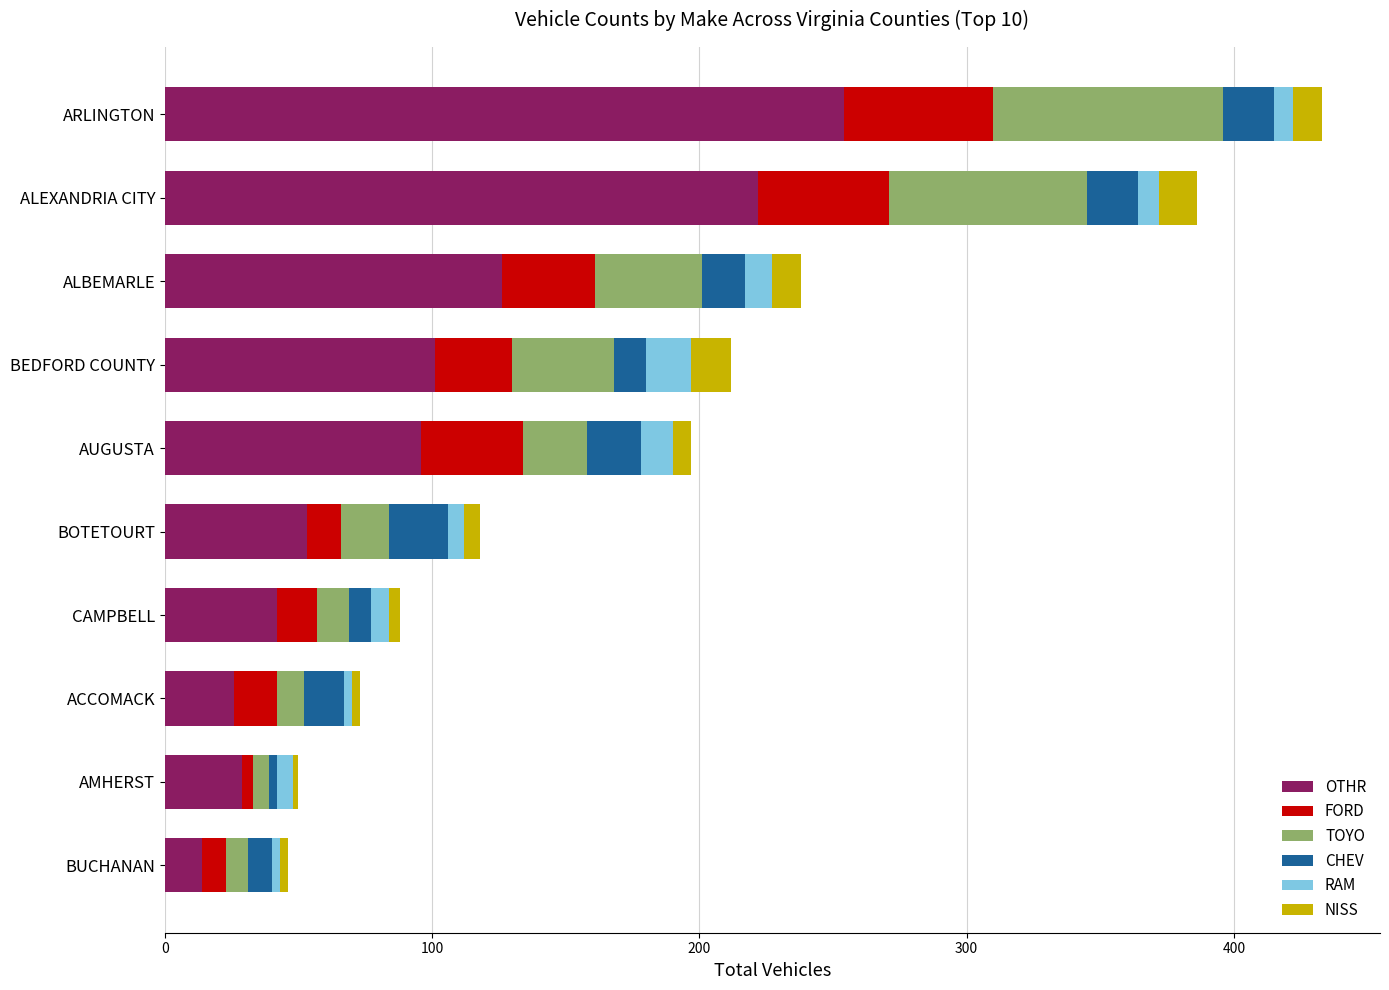

Where is OTHR nearest to the value 134?

ALBEMARLE